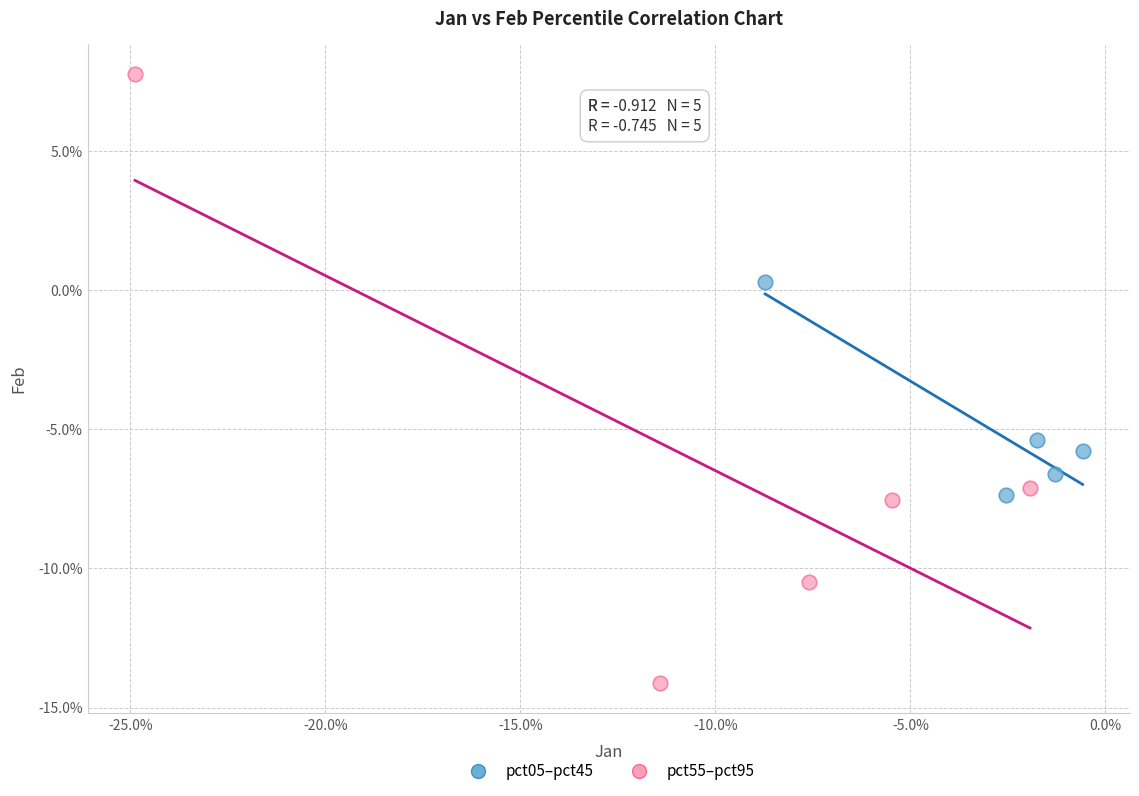

What are all the series names shown in the legend?

pct05–pct45, pct55–pct95